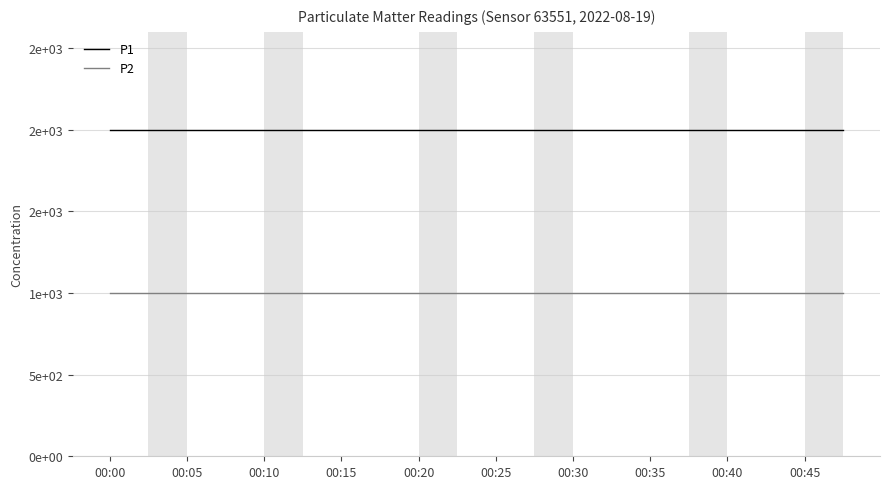

Does the chart display data point markers on the line(s)?

No